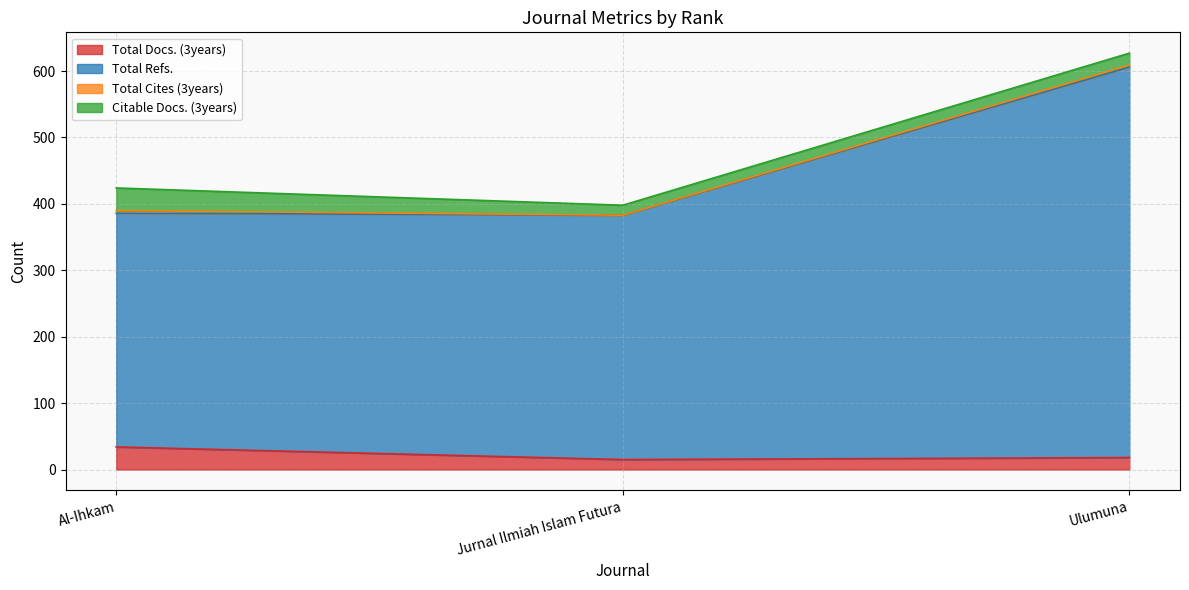

Does the chart have visible grid lines?

Yes